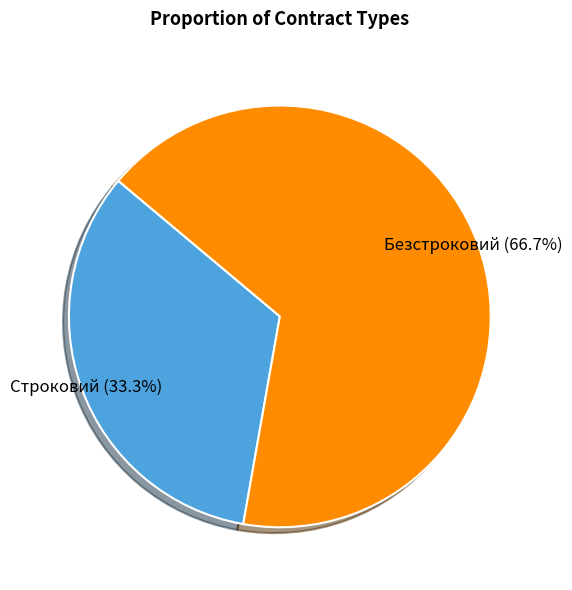

Does any single category account for the majority?

Yes